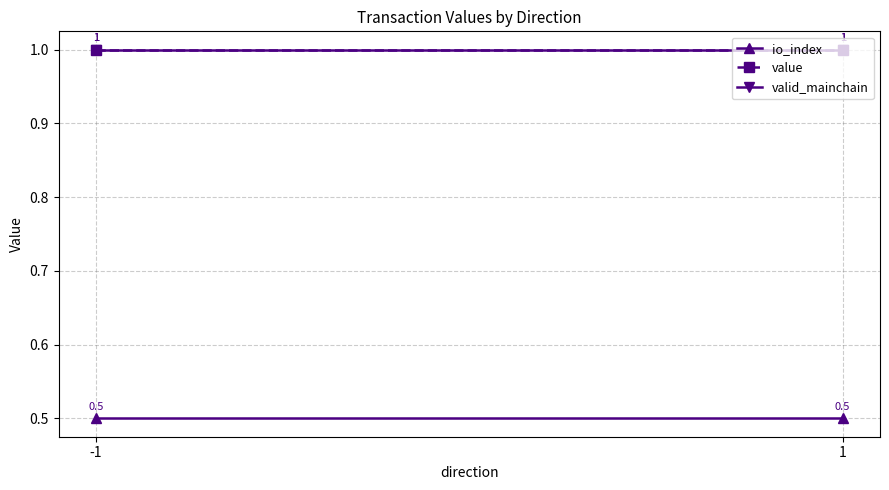

What is the highest value of the valid_mainchain series?

1.0